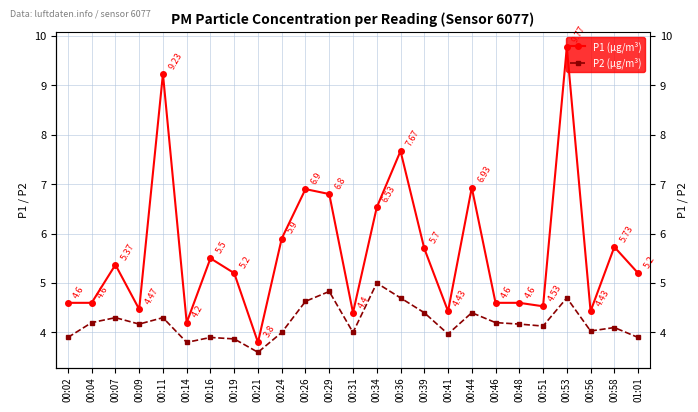

Reading left to right, transcribe all the data shown in this chart.

P1 (µg/m³): 4.6	4.6	5.4	4.5	9.2	4.2	5.5	5.2	3.8	5.9	6.9	6.8	4.4	6.5	7.7	5.7	4.4	6.9	4.6	4.6	4.5	9.8	4.4	5.7	5.2
P2 (µg/m³): 3.9	4.2	4.3	4.2	4.3	3.8	3.9	3.9	3.6	4.0	4.6	4.8	4.0	5.0	4.7	4.4	4.0	4.4	4.2	4.2	4.1	4.7	4.0	4.1	3.9